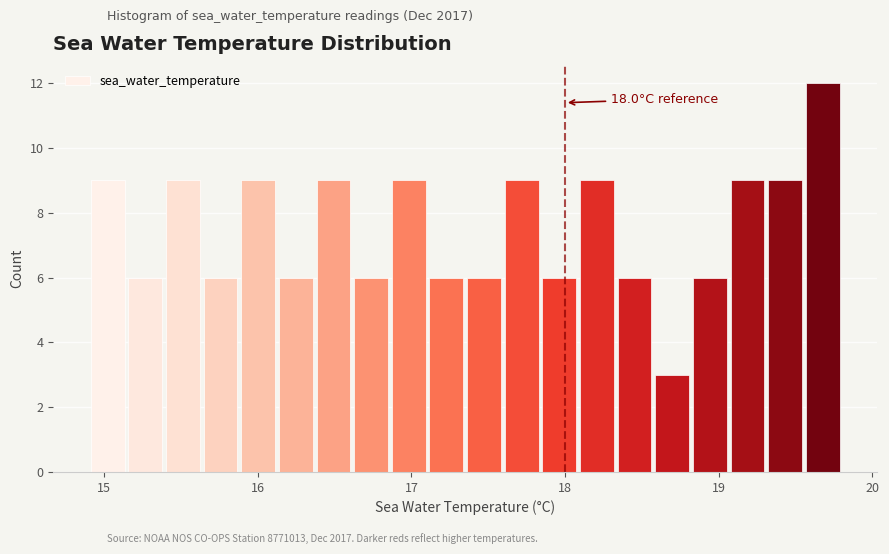

Around what value on the x-axis is the tallest bar? Give the approximate position of its centre, as read against the axis.

19.7